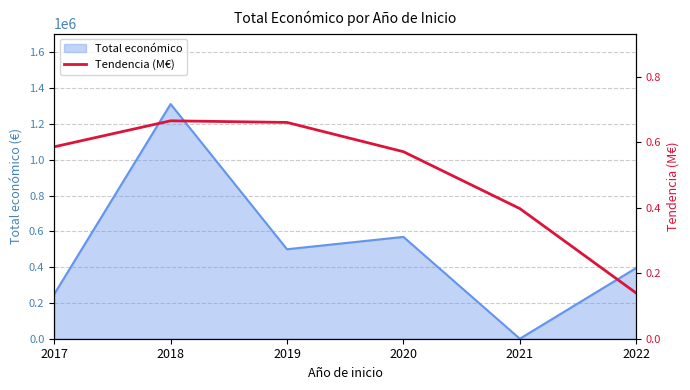

Reading left to right, extract all data points from this chart.

2017=0.6	2018=0.7	2019=0.7	2020=0.6	2021=0.4	2022=0.1